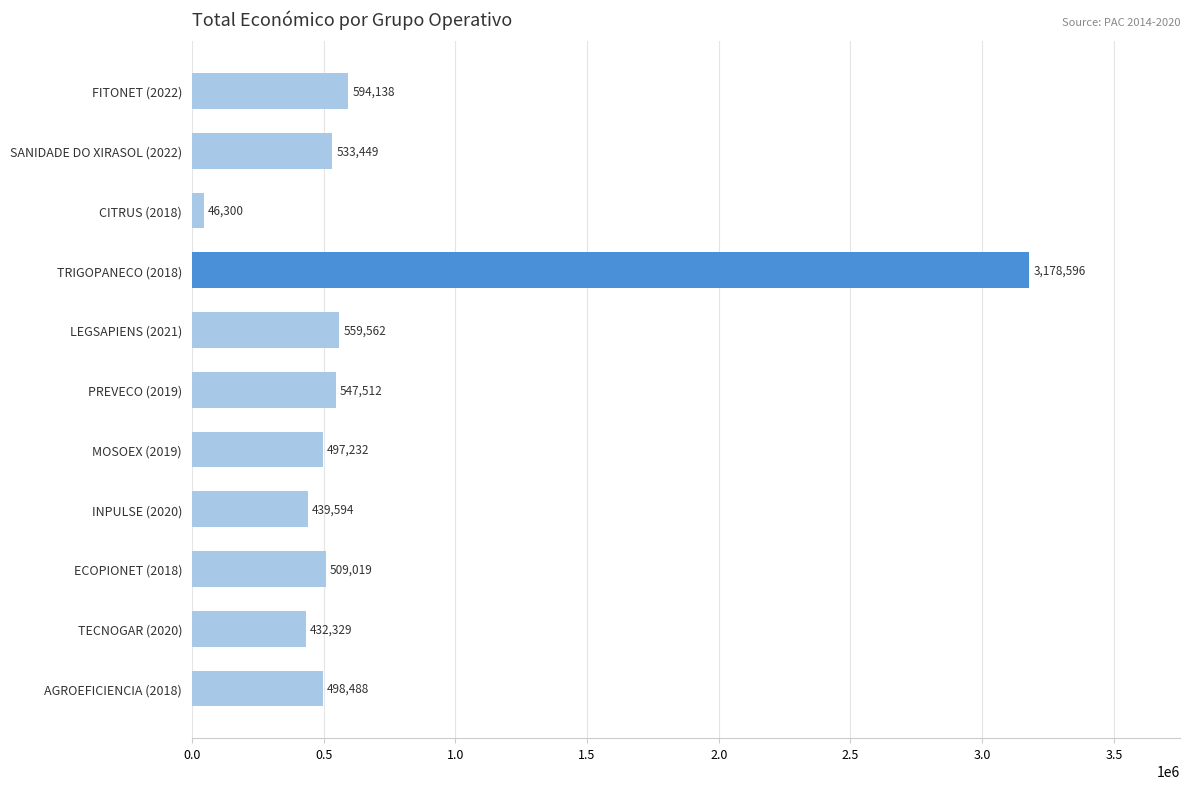

What is the difference between the maximum and second lowest values?

2746267